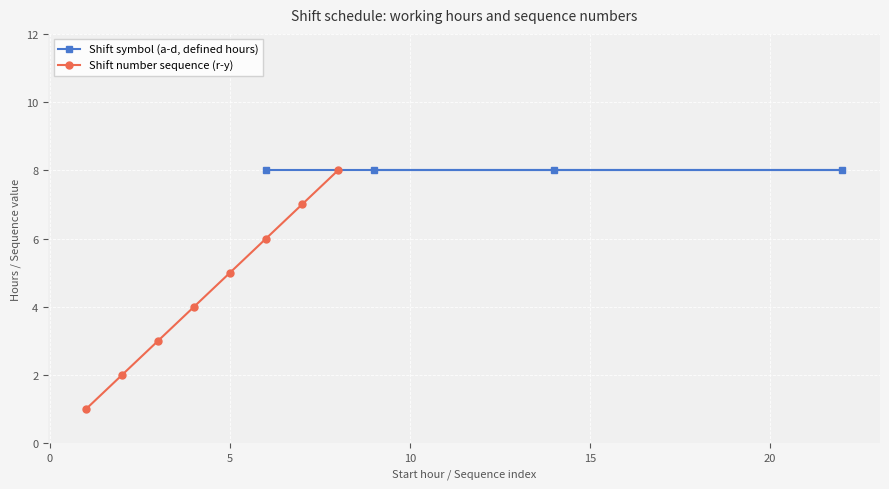

True or false: Shift number sequence (r-y) has more than 2 points higher than both neighbors.

False